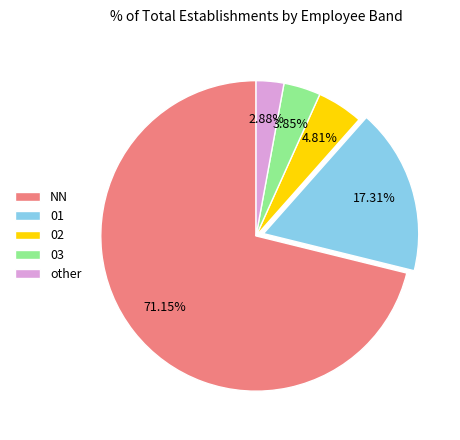

To the nearest percent, what is the difference between the largest and smallest slice percentages?

68%